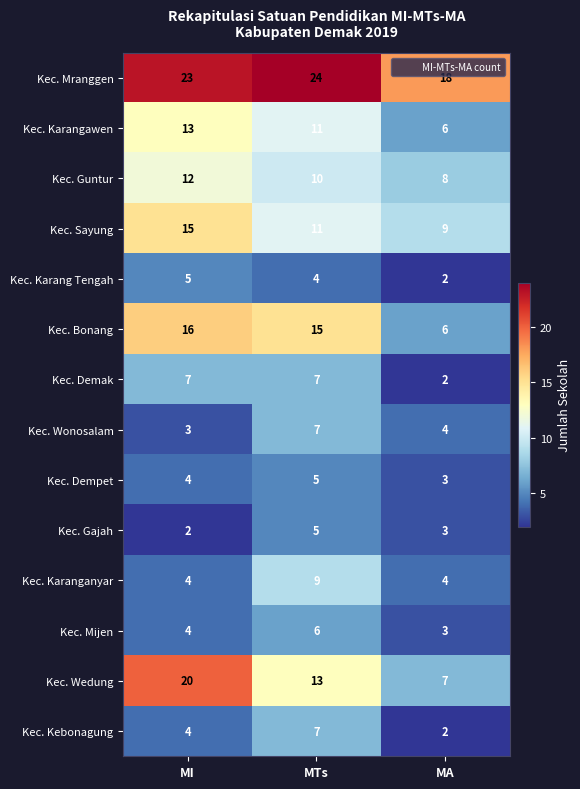

What is the average value of the Kec. Gajah series?

3